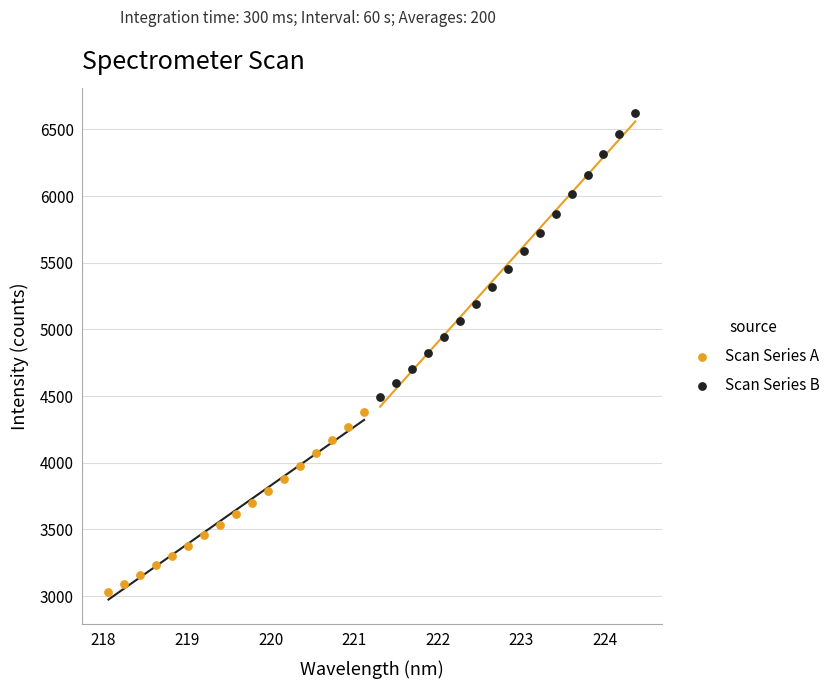

What are all the series names shown in the legend?

Scan Series A, Scan Series B